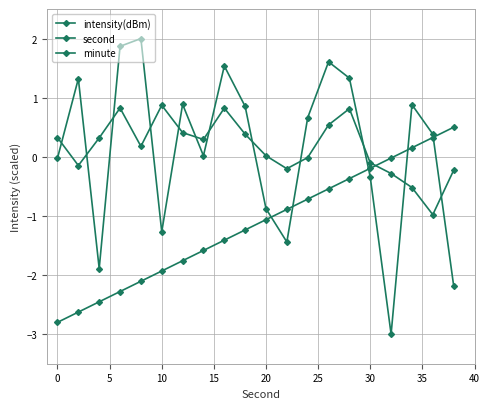

At which label is intensity(dBm) closest to 0?

30